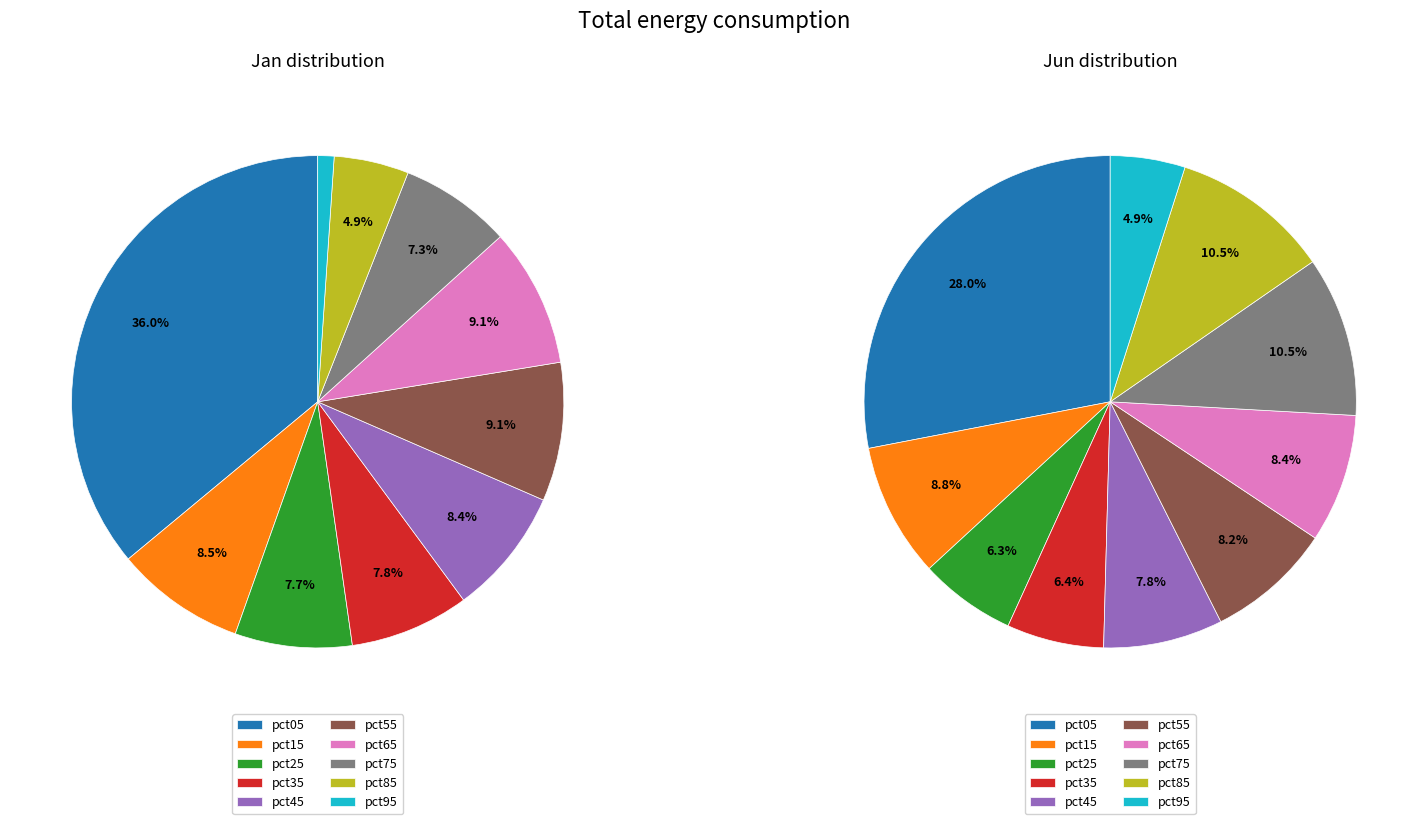

Does any single category account for the majority?

No